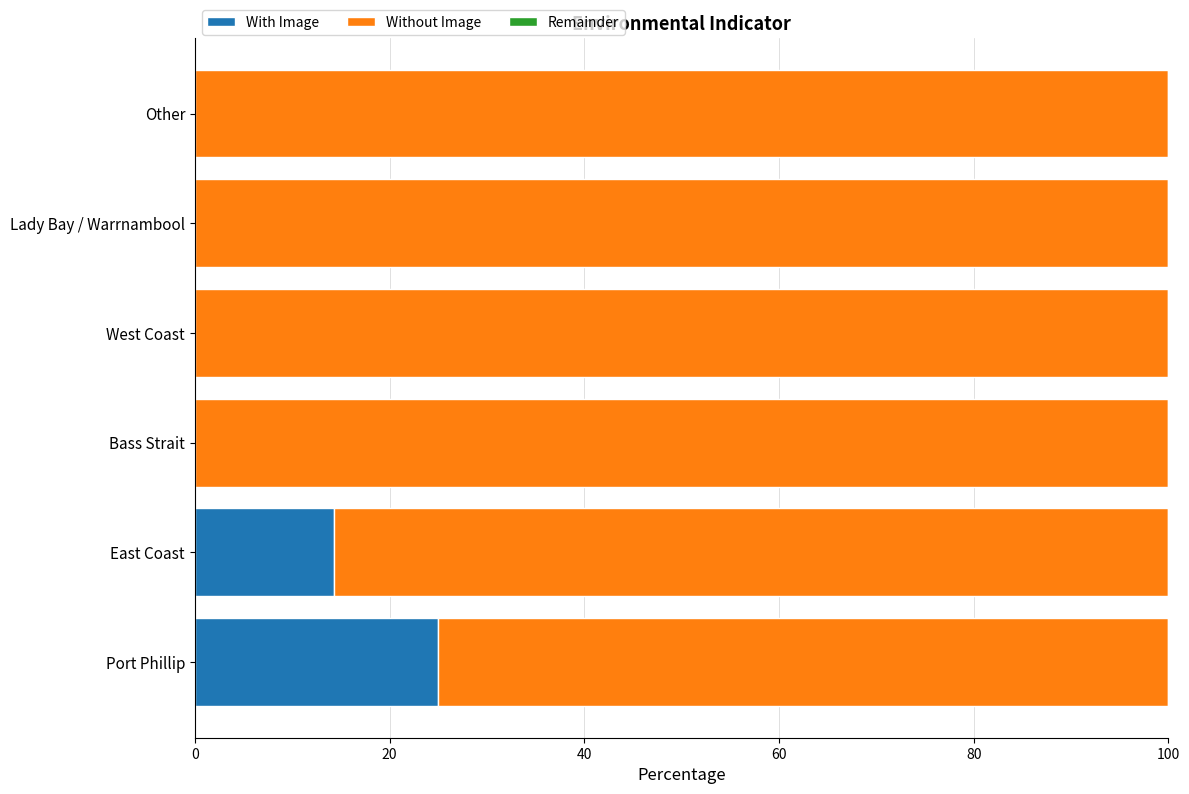

What is the sum of all With Image values?

39.3